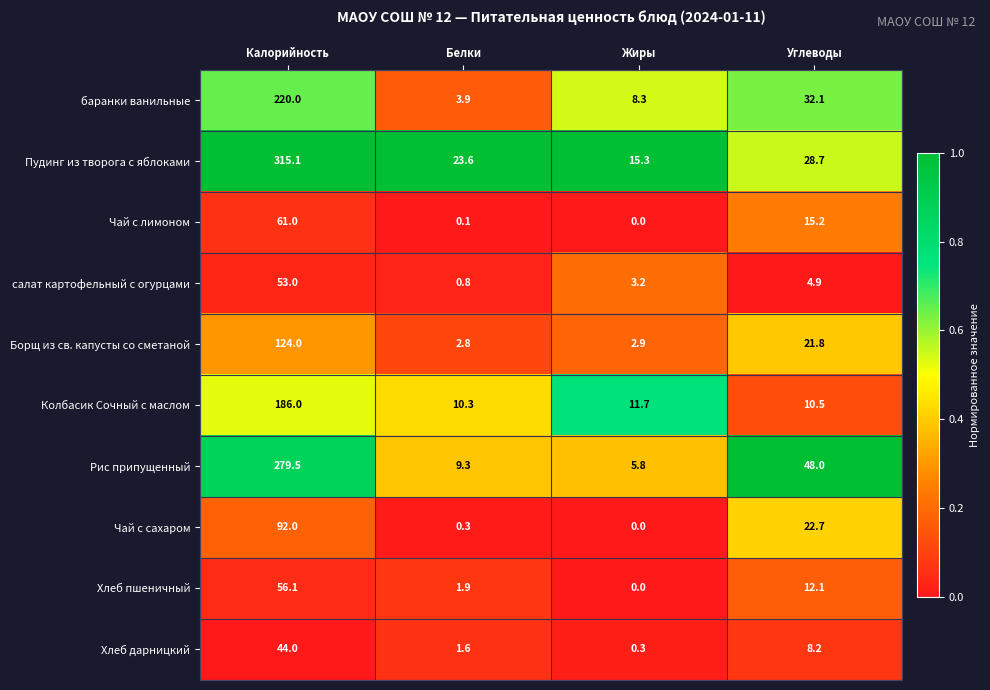

Count the number of data series in this chart.

10